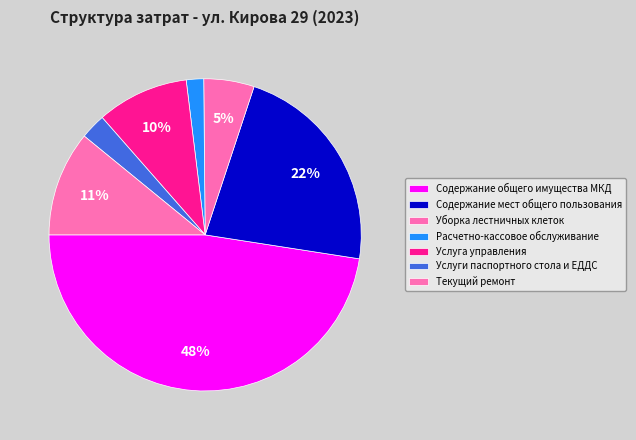

How many slices are in this pie chart?

7